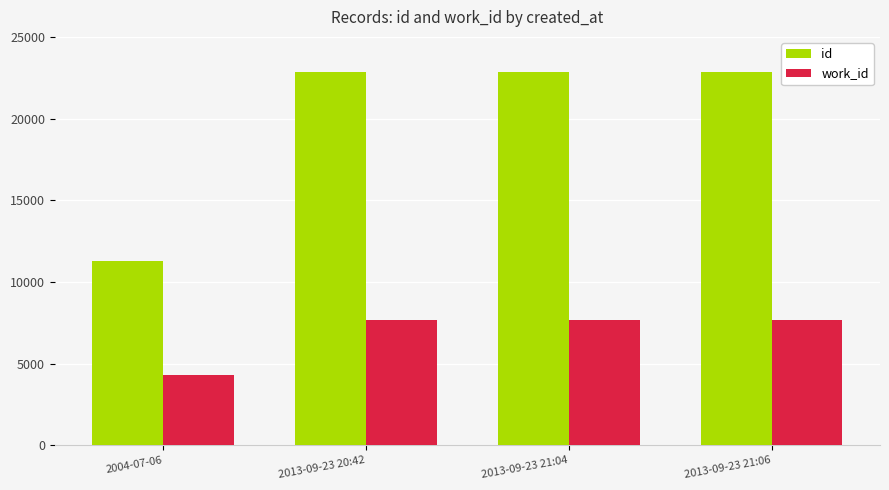

Which series has the largest range (max minus min)?

id